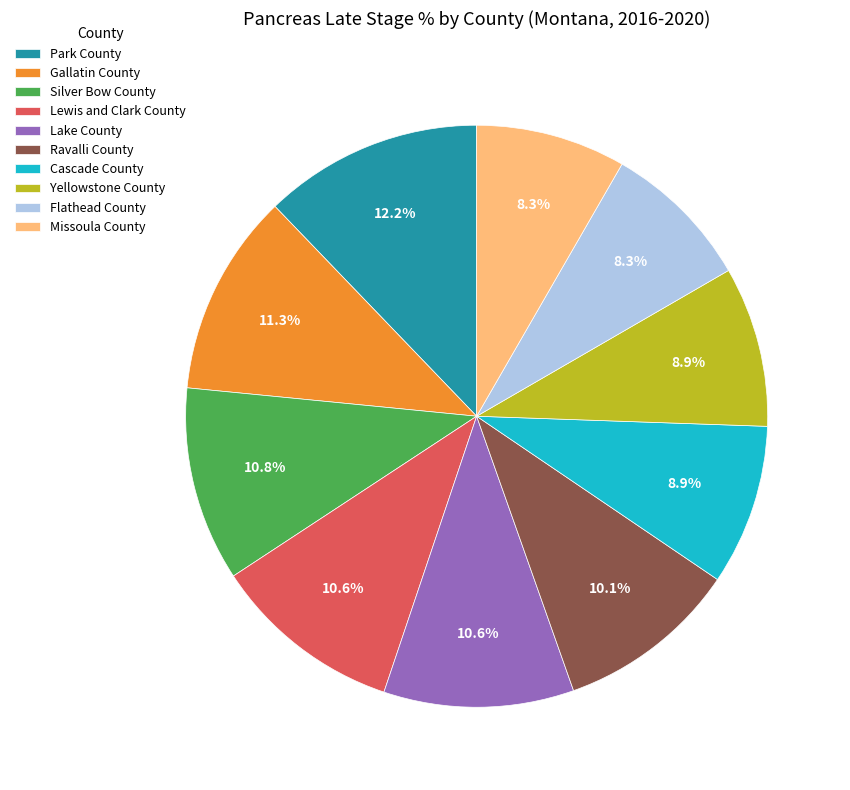

What portion of the pie excludes Silver Bow County?

89.2%